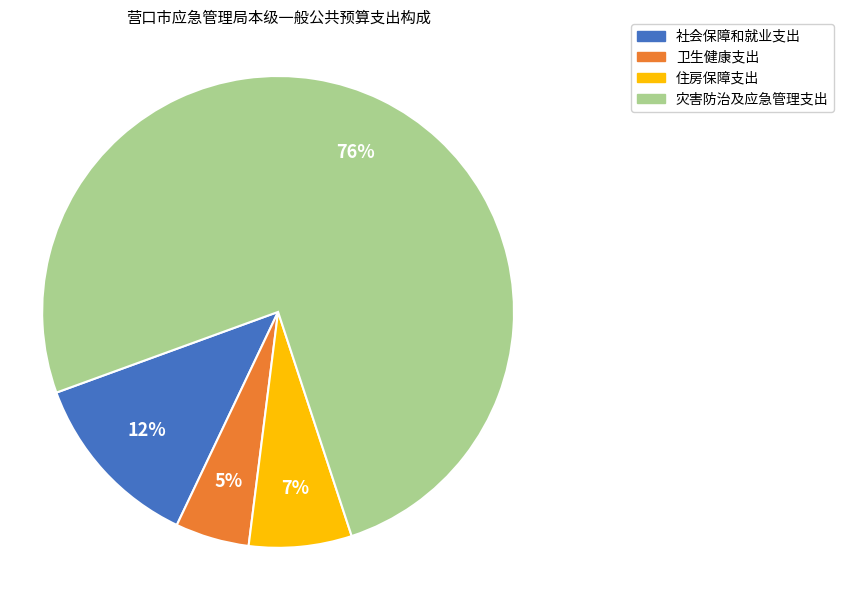

What is the smallest slice in the pie chart?

卫生健康支出